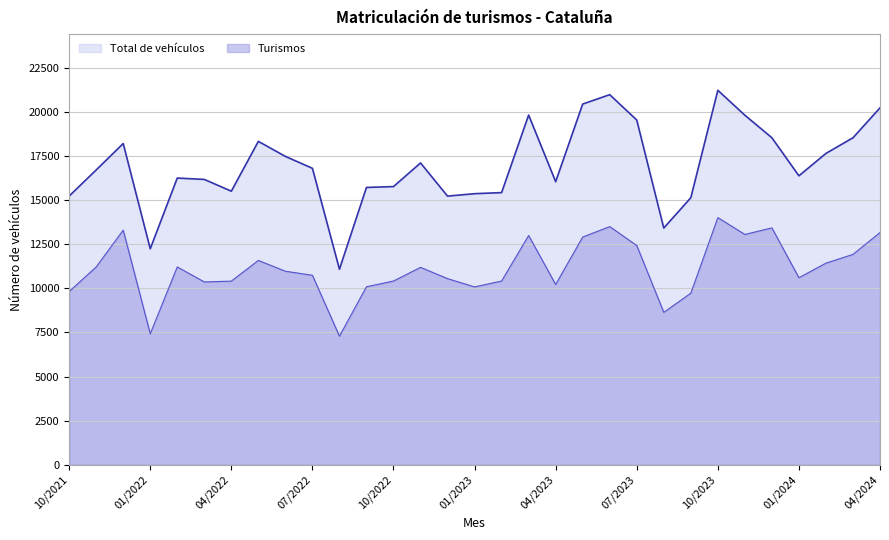

Is it true that Total de vehículos equals 21211 at 10/2023?

True